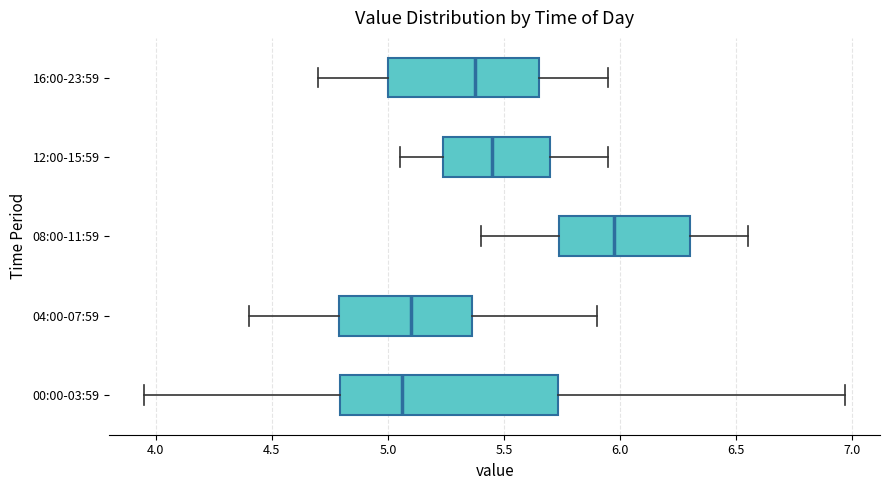

Which box is the widest, from its left edge to its right edge?

00:00-03:59